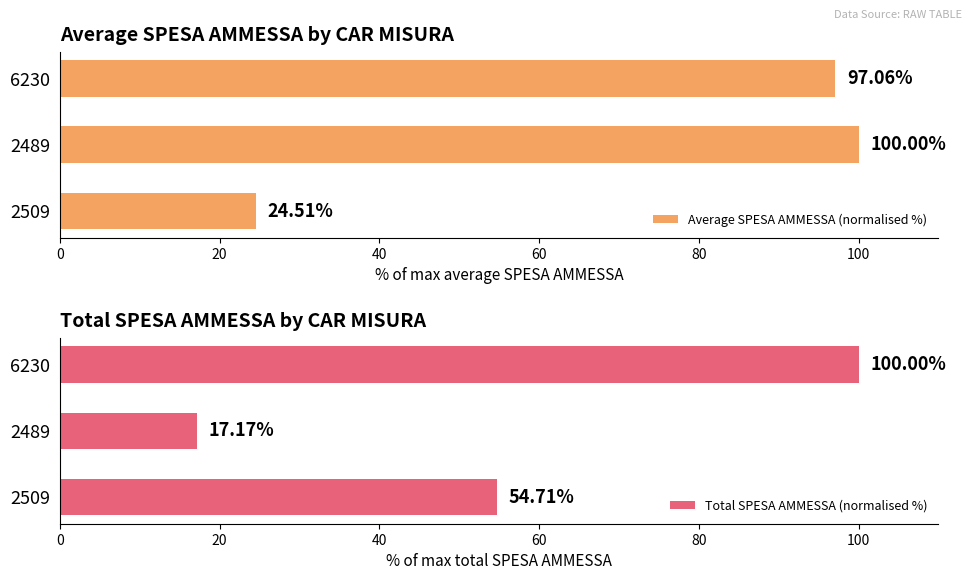

What is the sum of all Average SPESA AMMESSA (normalised %) values?

221.6